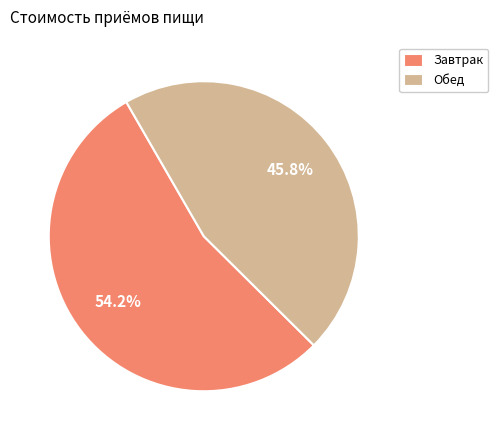

To the nearest percent, what portion does Обед represent?

46%